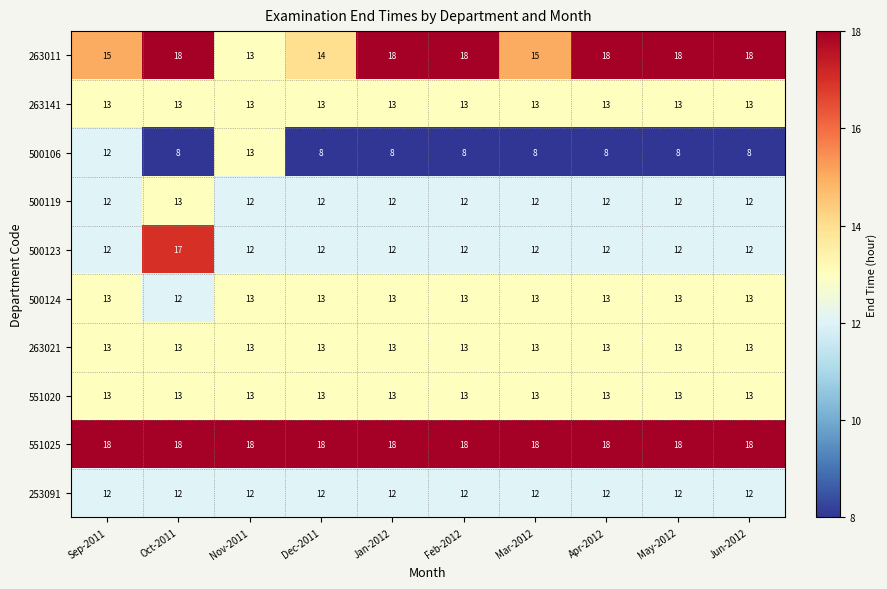

What is the difference between the maximum and minimum values in the 263011 series?

5